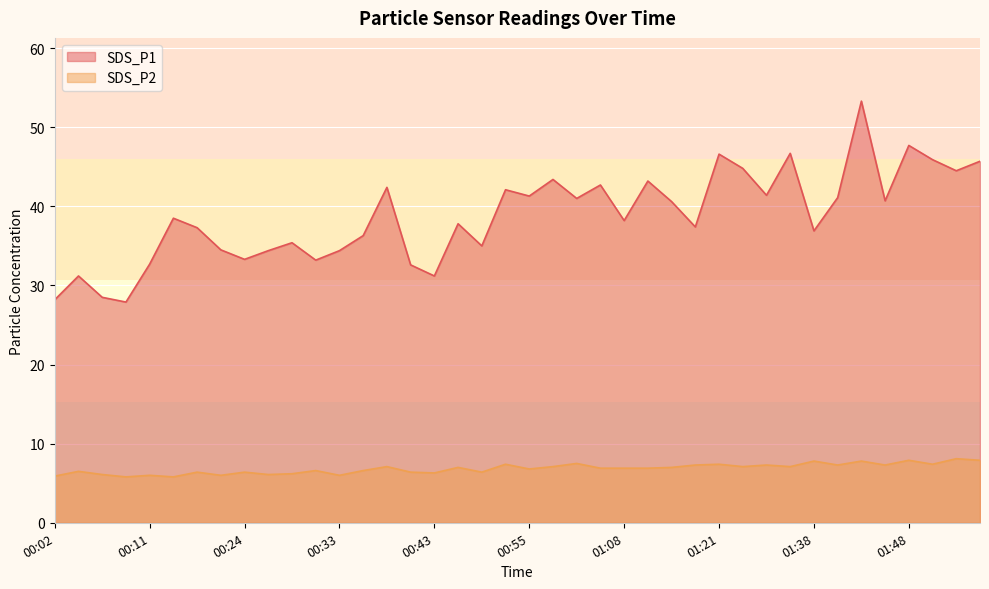

At which label does SDS_P2 reach its minimum?

00:09